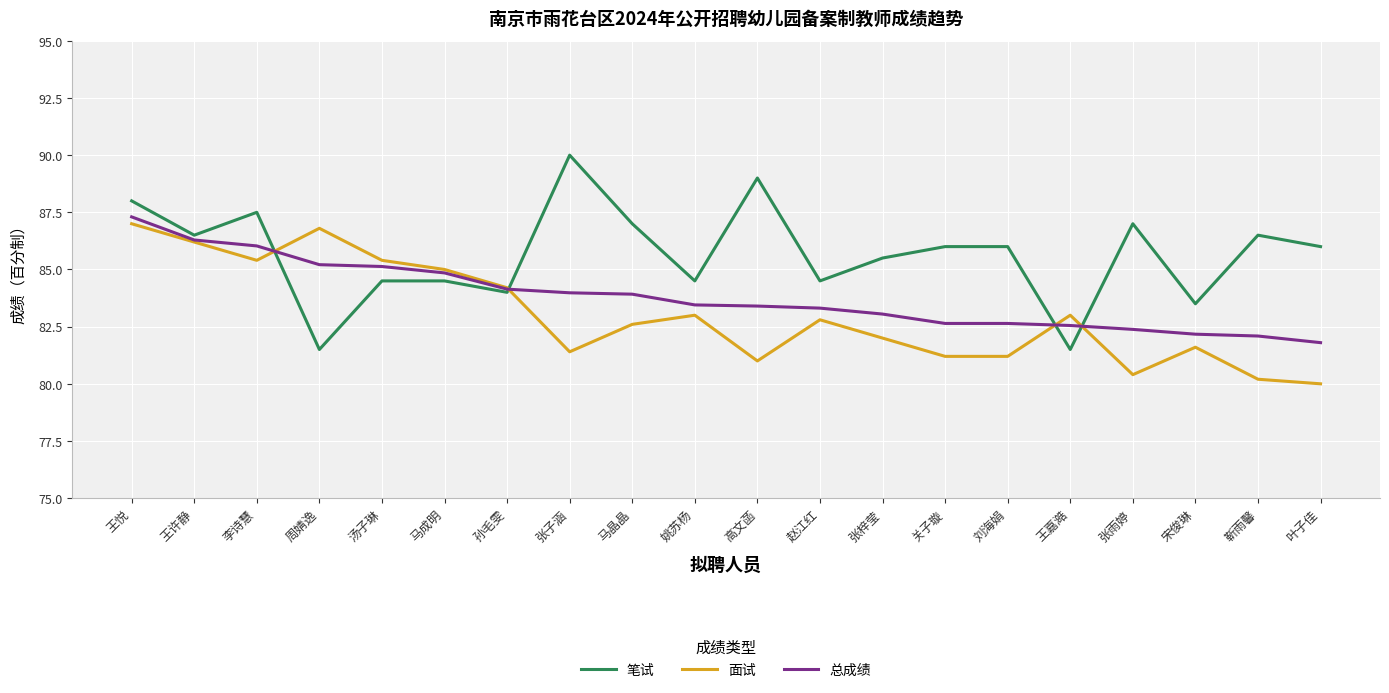

At which category does 面试 reach its first local valley?

李诗慧